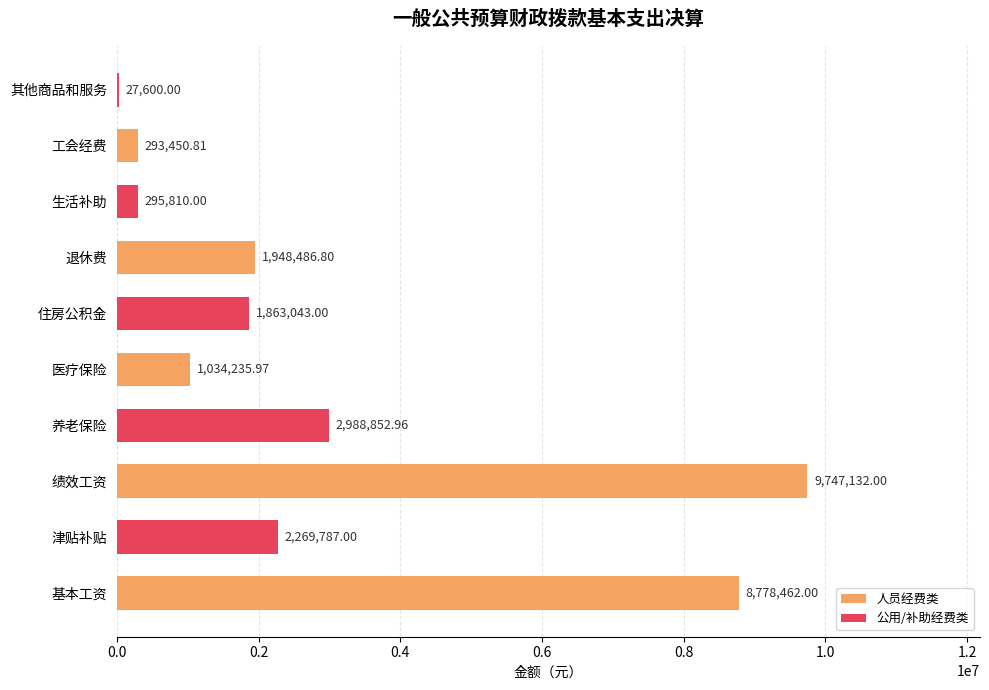

What is the sum of all values?

29246860.5